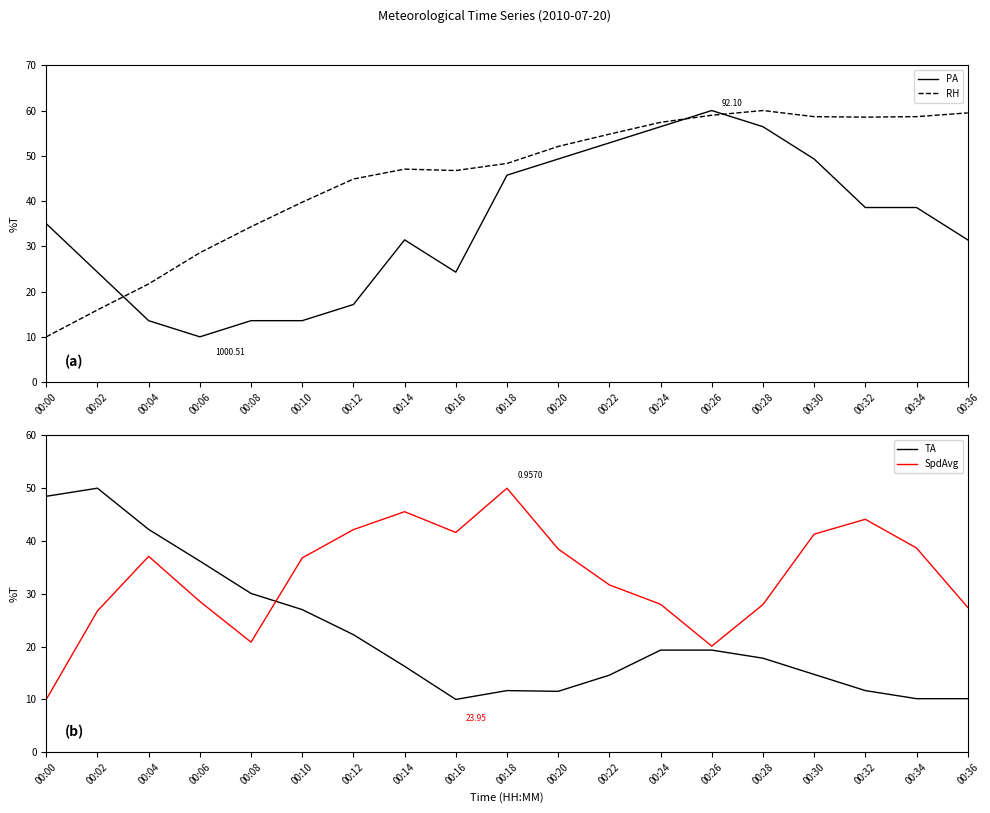

How many data points in RH are above 48?

10